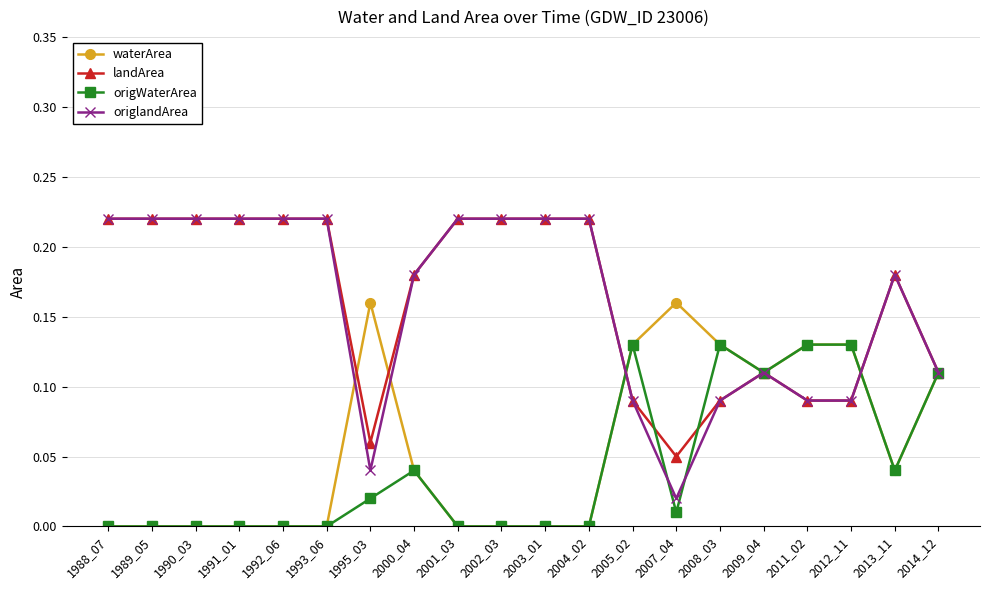

Where do landArea and waterArea first cross each other?

1993_06 and 1995_03